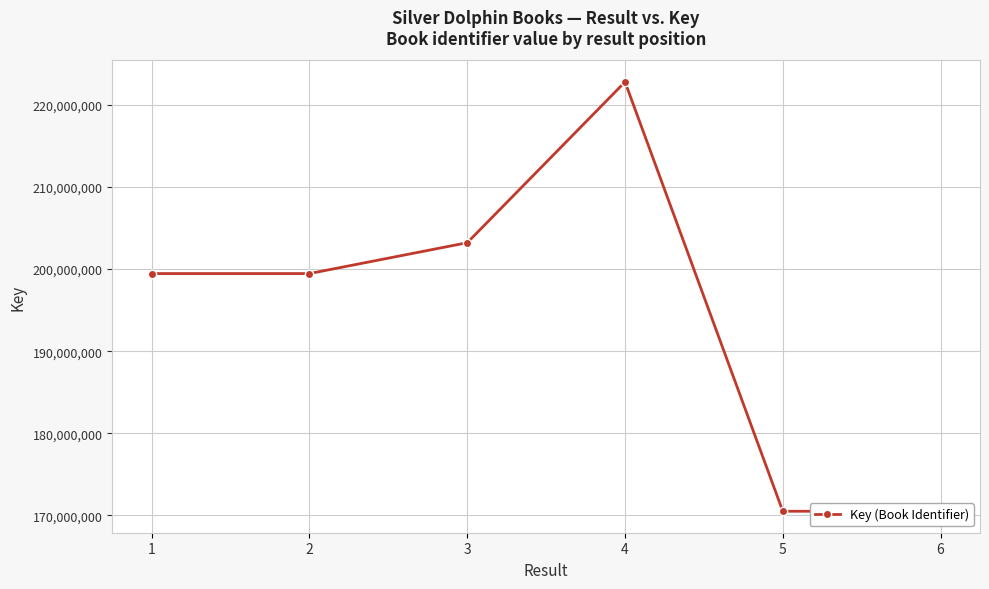

What is the sum of all values?

1165923579